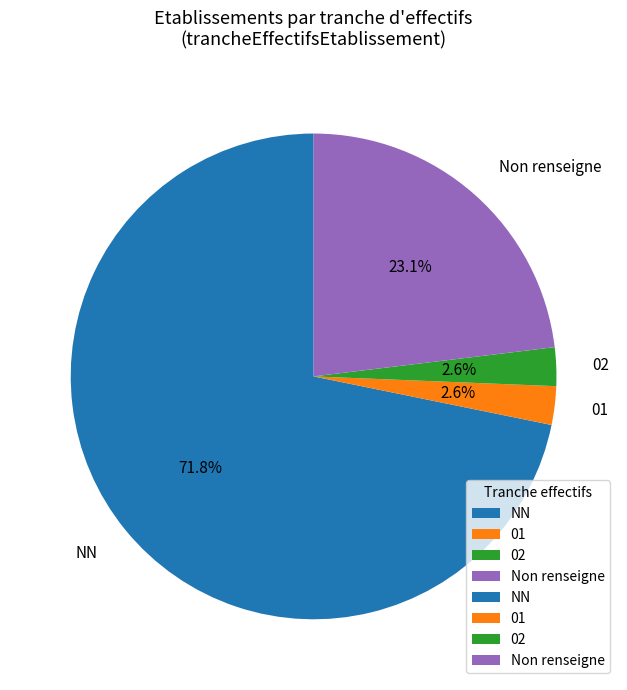

What portion of the pie excludes 02?

97.4%